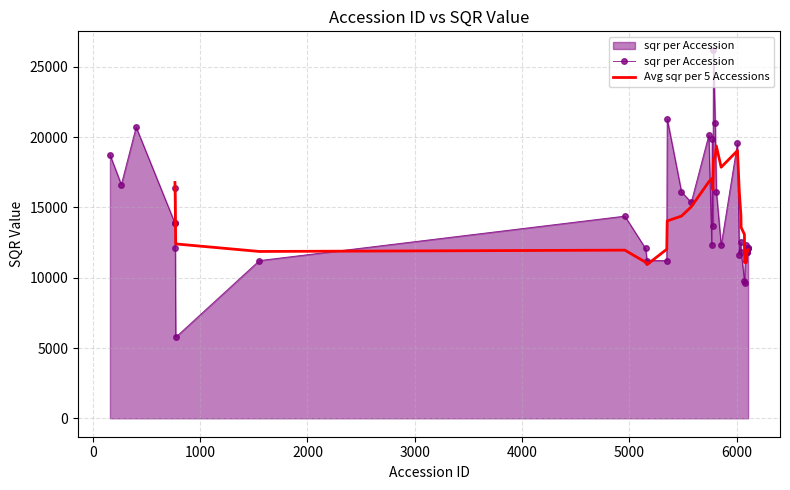

What is the value of the sqr per Accession point at the 13th from the left?

11223.2